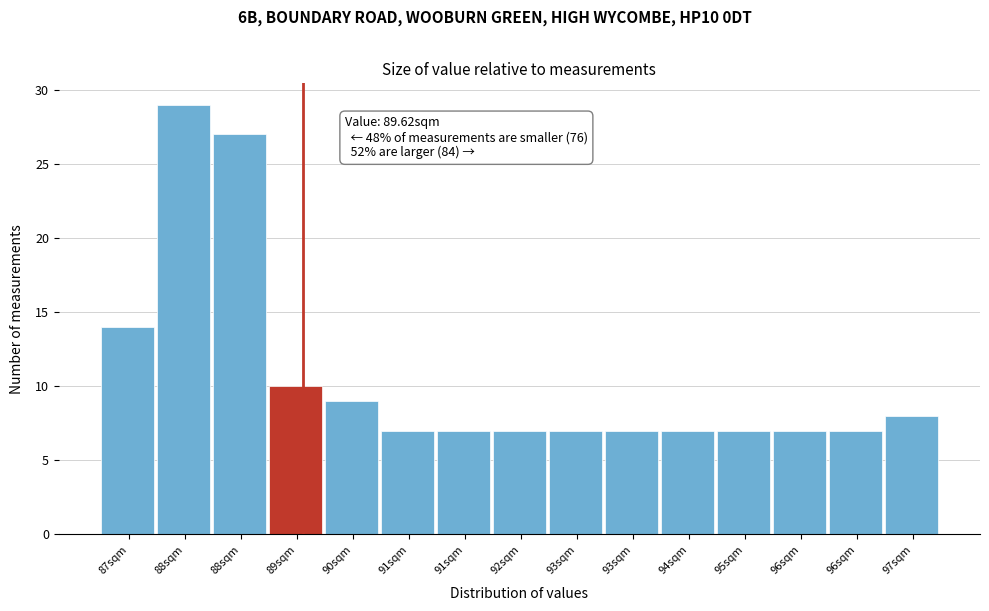

How many bars are there in total?

15